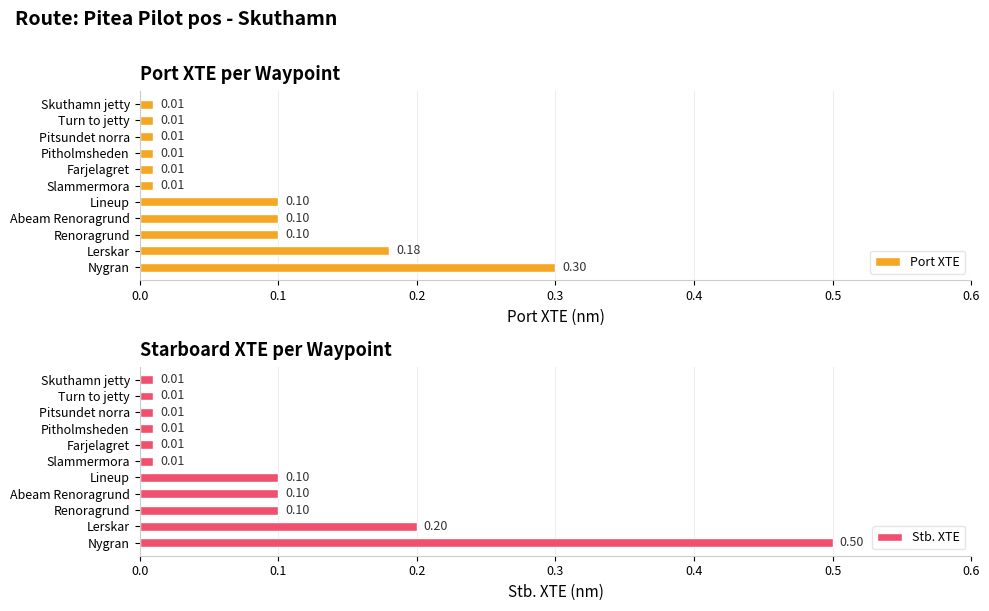

At how many categories does at least one series exceed 0?

11